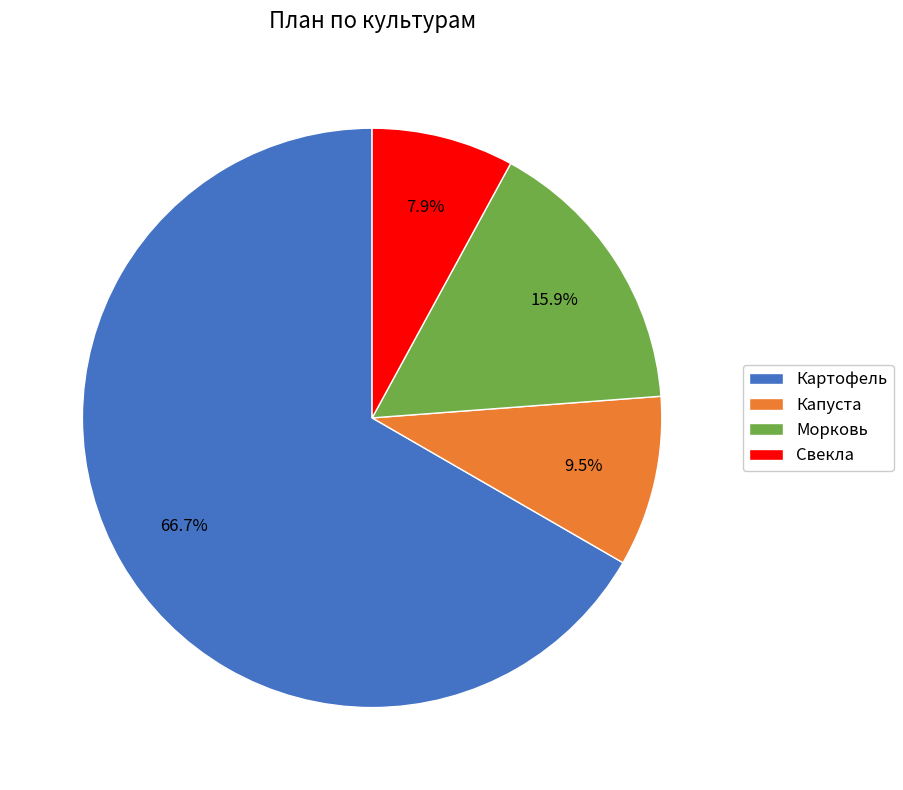

To the nearest percent, what portion does Морковь represent?

16%